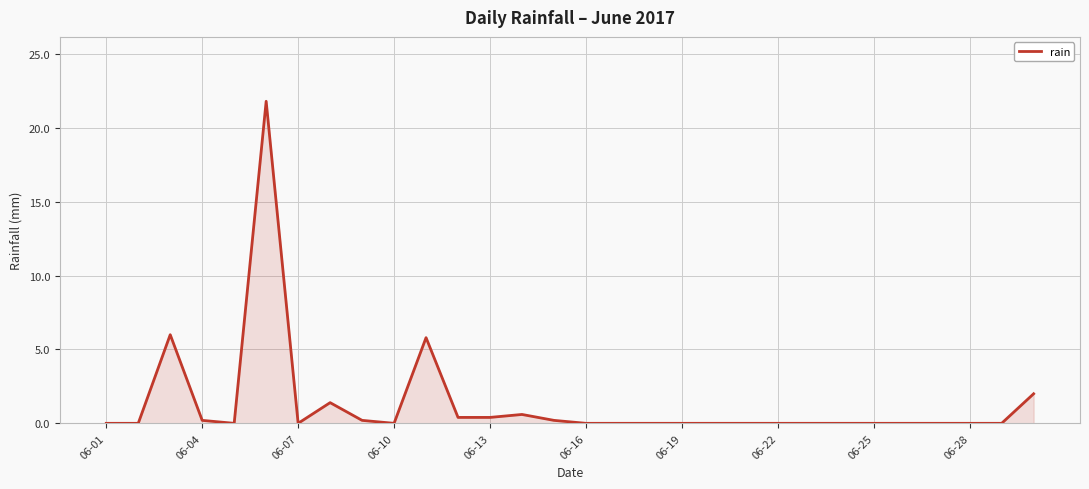

What is the maximum value shown in the chart?

21.8